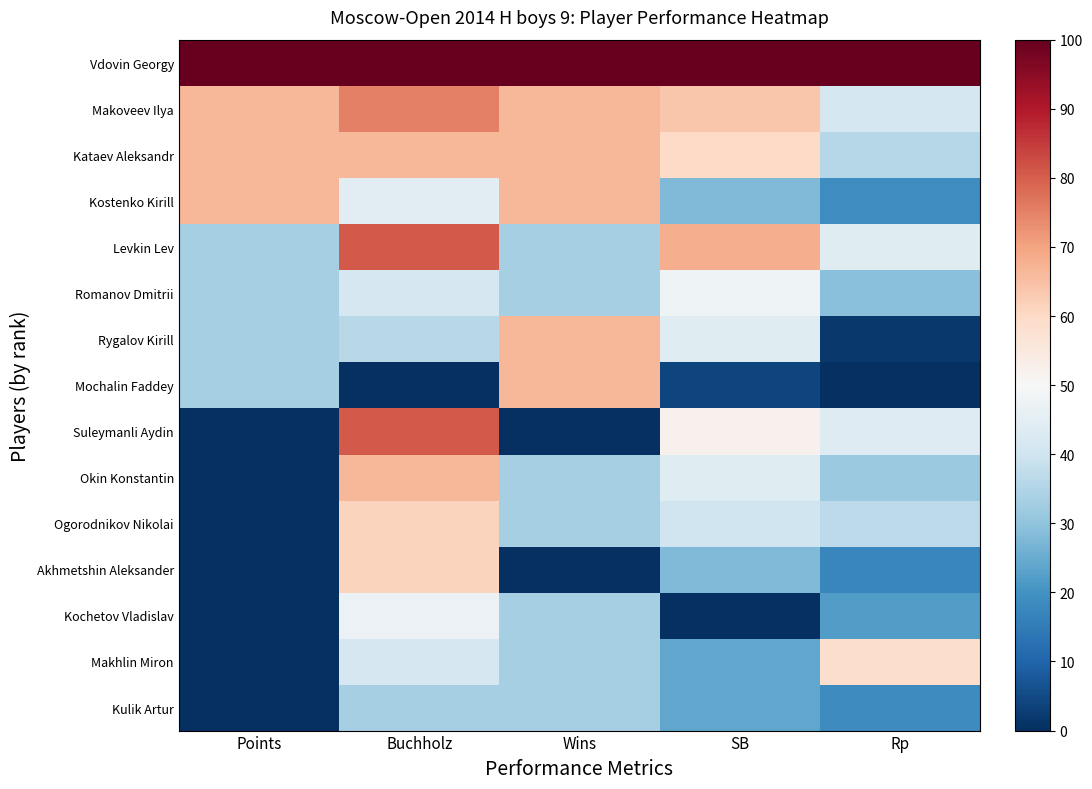

Reading left to right, list all the values displayed in this chart.

Vdovin Georgy: Points=100.0	Buchholz=100.0	Wins=100.0	SB=100.0	Rp=100.0
Makoveev Ilya: Points=66.7	Buchholz=75.0	Wins=66.7	SB=64.0	Rp=41.2
Kataev Aleksandr: Points=66.7	Buchholz=66.7	Wins=66.7	SB=60.0	Rp=35.7
Kostenko Kirill: Points=66.7	Buchholz=44.4	Wins=66.7	SB=28.0	Rp=19.1
Levkin Lev: Points=33.3	Buchholz=80.6	Wins=33.3	SB=68.0	Rp=43.9
Romanov Dmitrii: Points=33.3	Buchholz=41.7	Wins=33.3	SB=48.0	Rp=29.2
Rygalov Kirill: Points=33.3	Buchholz=36.1	Wins=66.7	SB=44.0	Rp=1.8
Mochalin Faddey: Points=33.3	Buchholz=0.0	Wins=66.7	SB=4.0	Rp=0.0
Suleymanli Aydin: Points=0.0	Buchholz=80.6	Wins=0.0	SB=52.0	Rp=43.6
Okin Konstantin: Points=0.0	Buchholz=66.7	Wins=33.3	SB=44.0	Rp=31.2
Ogorodnikov Nikolai: Points=0.0	Buchholz=61.1	Wins=33.3	SB=40.0	Rp=37.0
Akhmetshin Aleksander: Points=0.0	Buchholz=61.1	Wins=0.0	SB=28.0	Rp=17.3
Kochetov Vladislav: Points=0.0	Buchholz=47.2	Wins=33.3	SB=0.0	Rp=22.0
Makhlin Miron: Points=0.0	Buchholz=41.7	Wins=33.3	SB=24.0	Rp=58.8
Kulik Artur: Points=0.0	Buchholz=33.3	Wins=33.3	SB=24.0	Rp=18.6